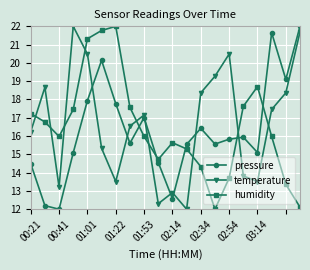

True or false: pressure has more than 1 interior local peaks.

True